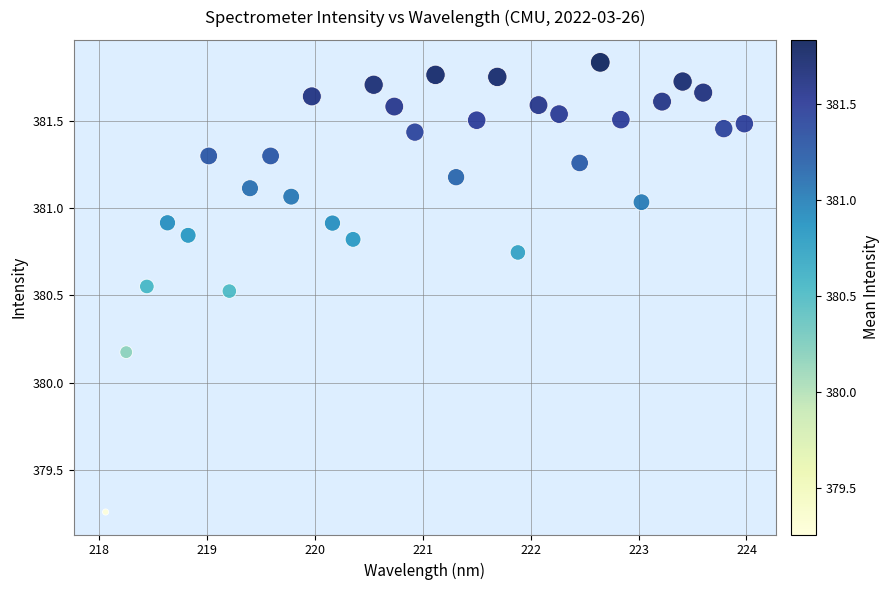

What Y value in the scatter plot is closest to 380?

380.2